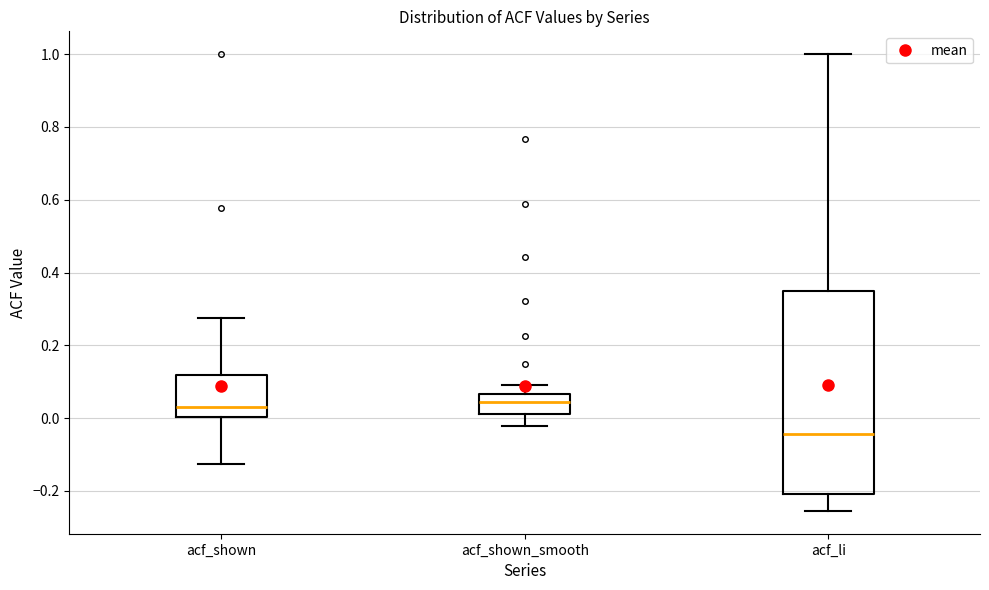

Which box's median line is the lowest?

acf_li